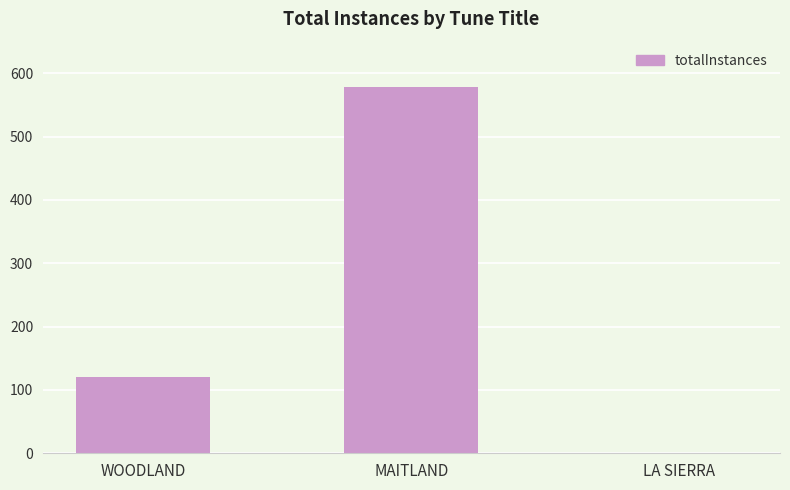

How many distinct data groups are displayed?

1